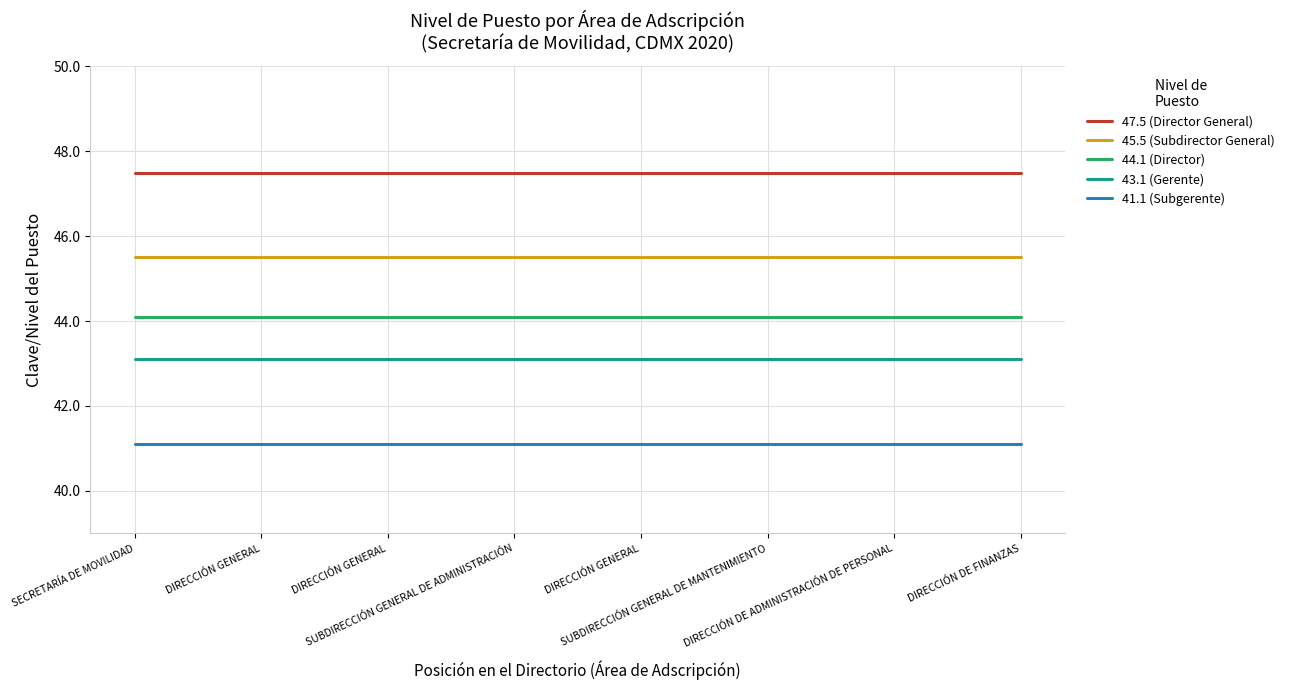

How many series are shown in this chart?

5